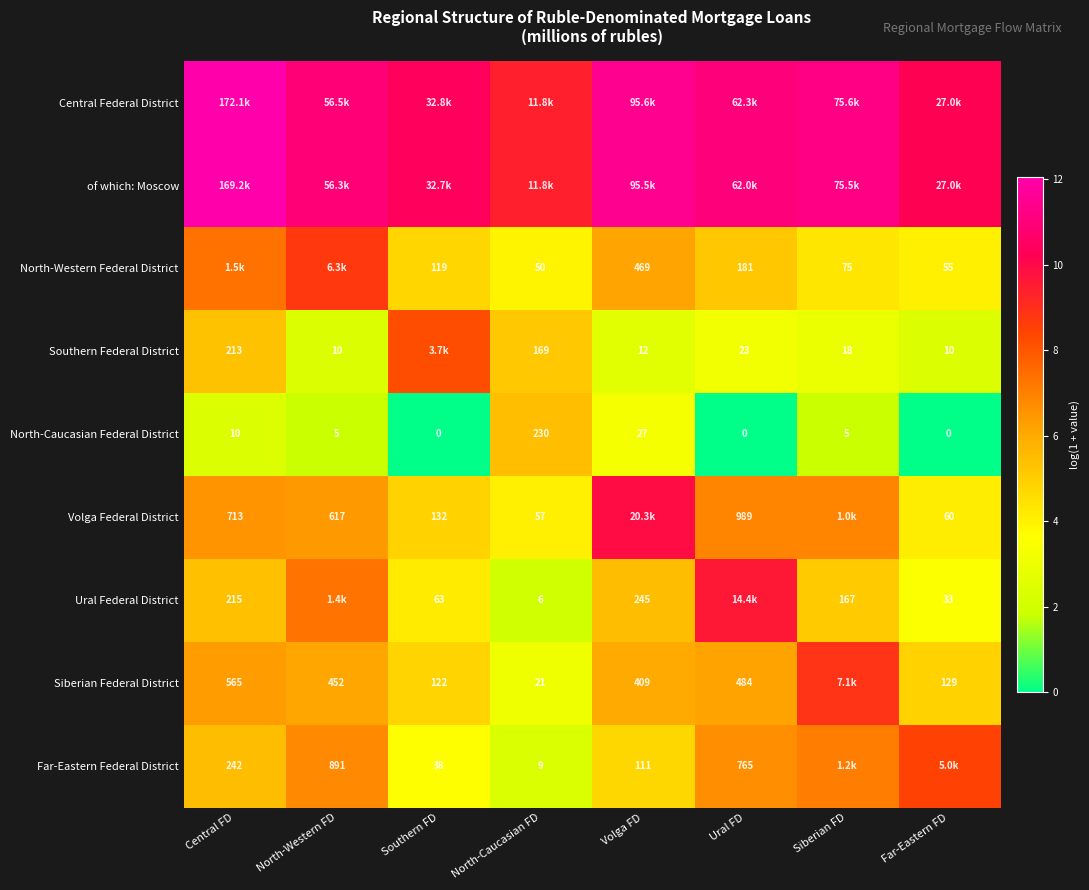

Is the value of Southern Federal District at Far-Eastern FD greater than the value of Volga Federal District at Ural FD?

No